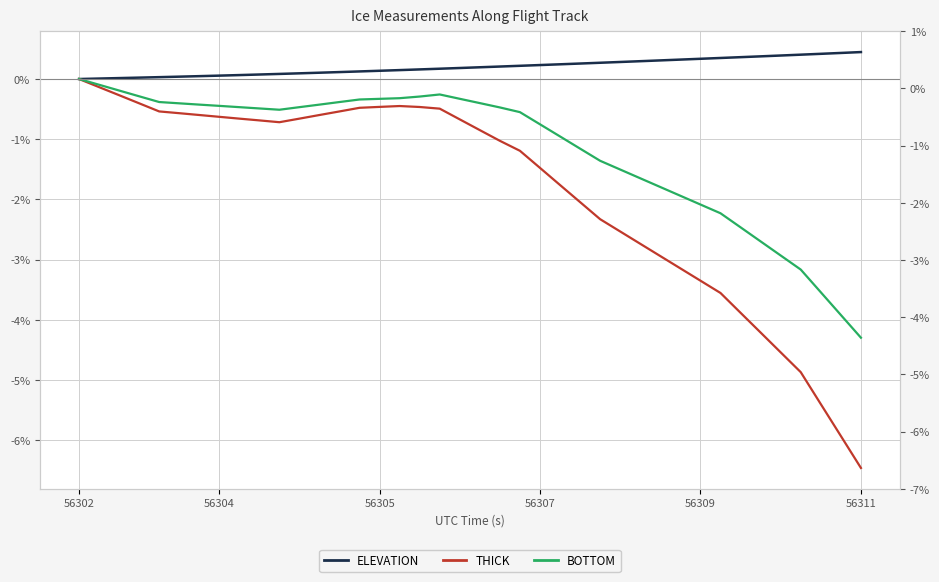

List the series in order of their peak value, lowest first.

THICK, BOTTOM, ELEVATION